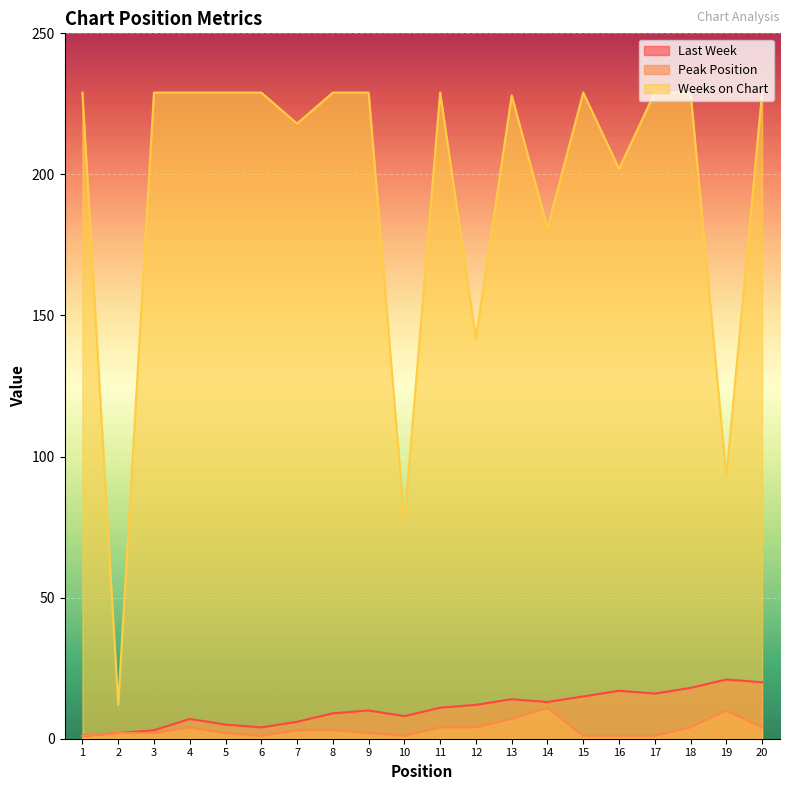

Reading left to right, list all the values displayed in this chart.

Last Week: 1	2	3	7	5	4	6	9	10	8	11	12	14	13	15	17	16	18	21	20
Peak Position: 1	2	2	4	2	1	3	3	2	1	4	4	7	11	1	1	1	4	10	4
Weeks on Chart: 229	12	229	229	229	229	218	229	229	77	229	142	228	181	229	202	229	229	93	229